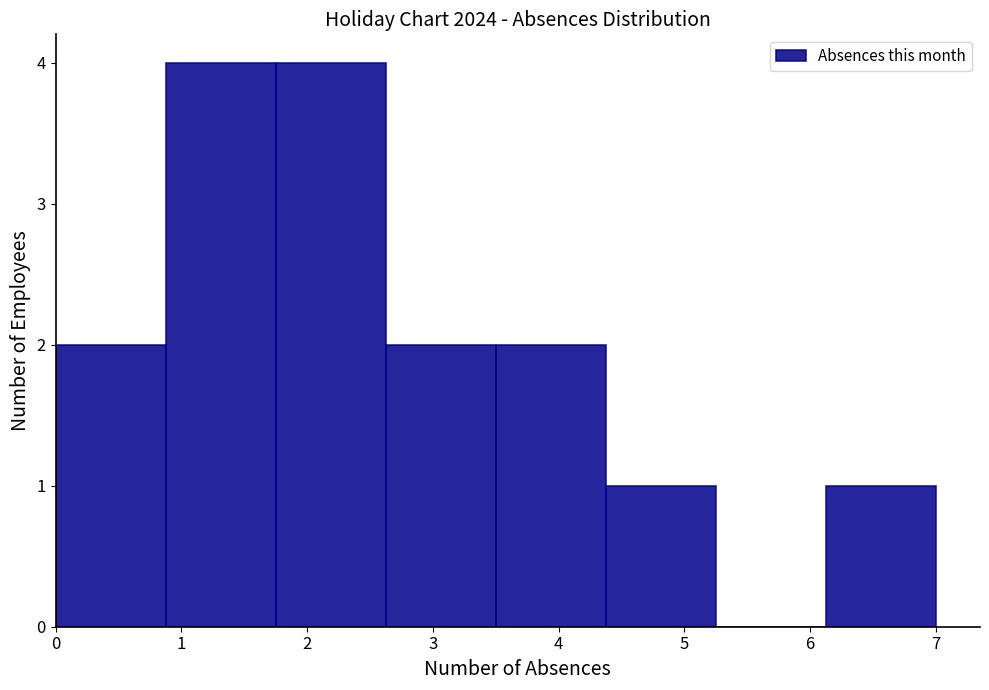

Reading left to right, transcribe this chart: for each bar, give the range it covers on the x-axis and its height. Neither the bar edges nor the heights are printed on the chart, so give them approximately, as read against the axes.

0.0 to 0.9: 2
0.9 to 1.8: 4
1.8 to 2.6: 4
2.6 to 3.5: 2
3.5 to 4.4: 2
4.4 to 5.3: 1
5.3 to 6.1: 0
6.1 to 7.0: 1